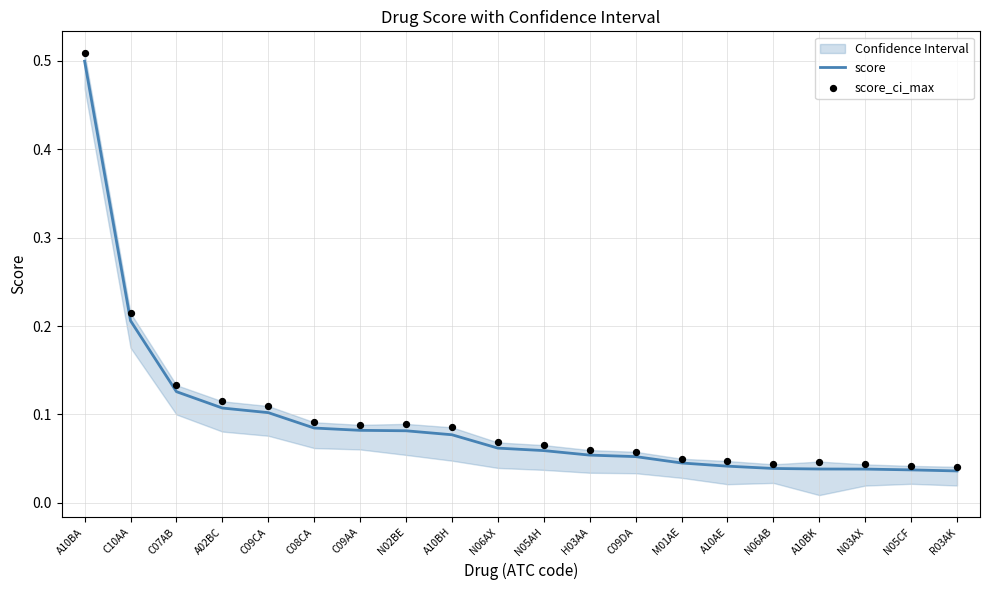

At how many categories does at least one series exceed 0?

20